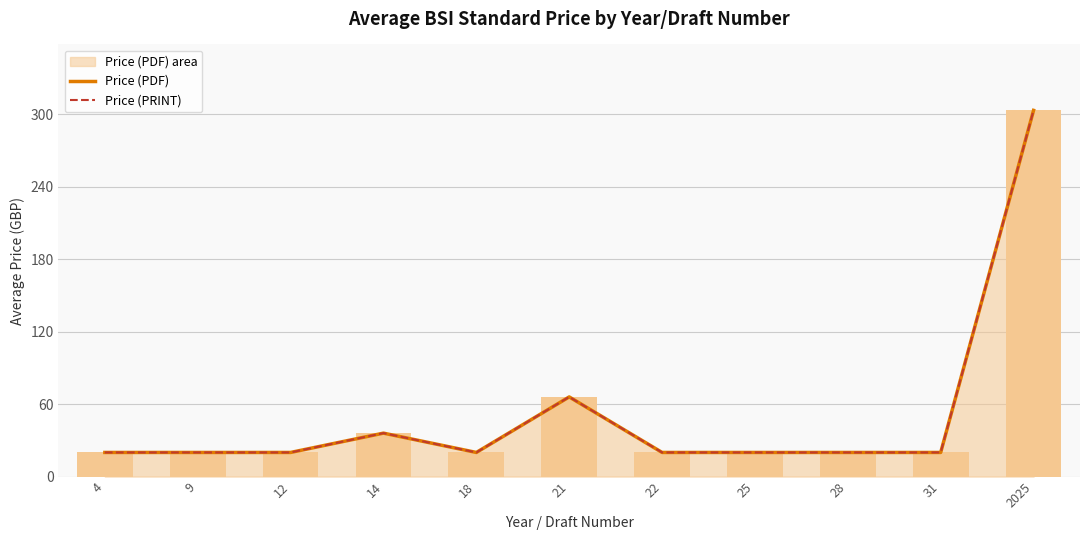

True or false: Price (PRINT) has a value of 5.5 at 9.

False